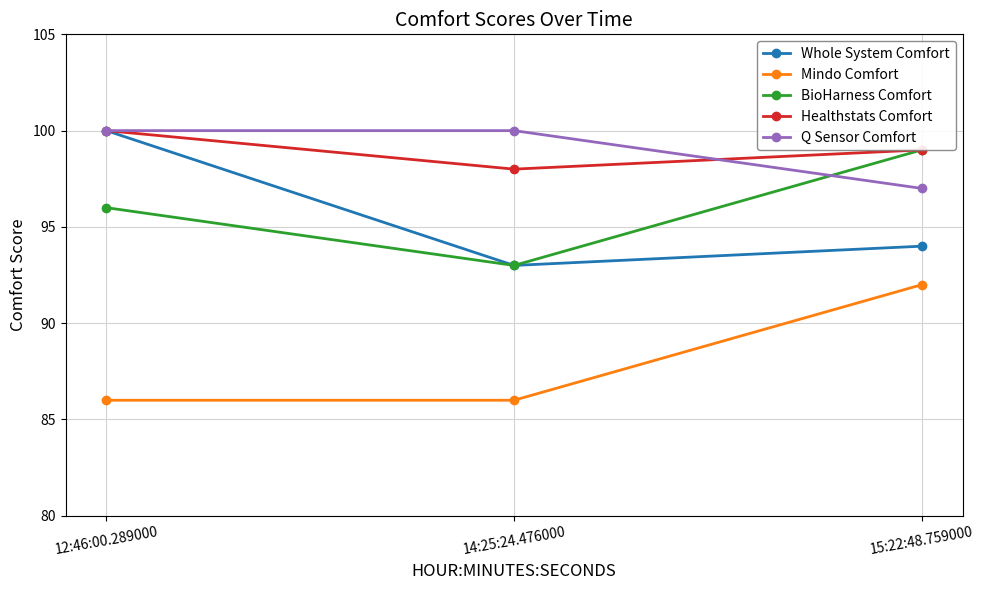

At which label does Mindo Comfort reach its peak?

15:22:48.759000